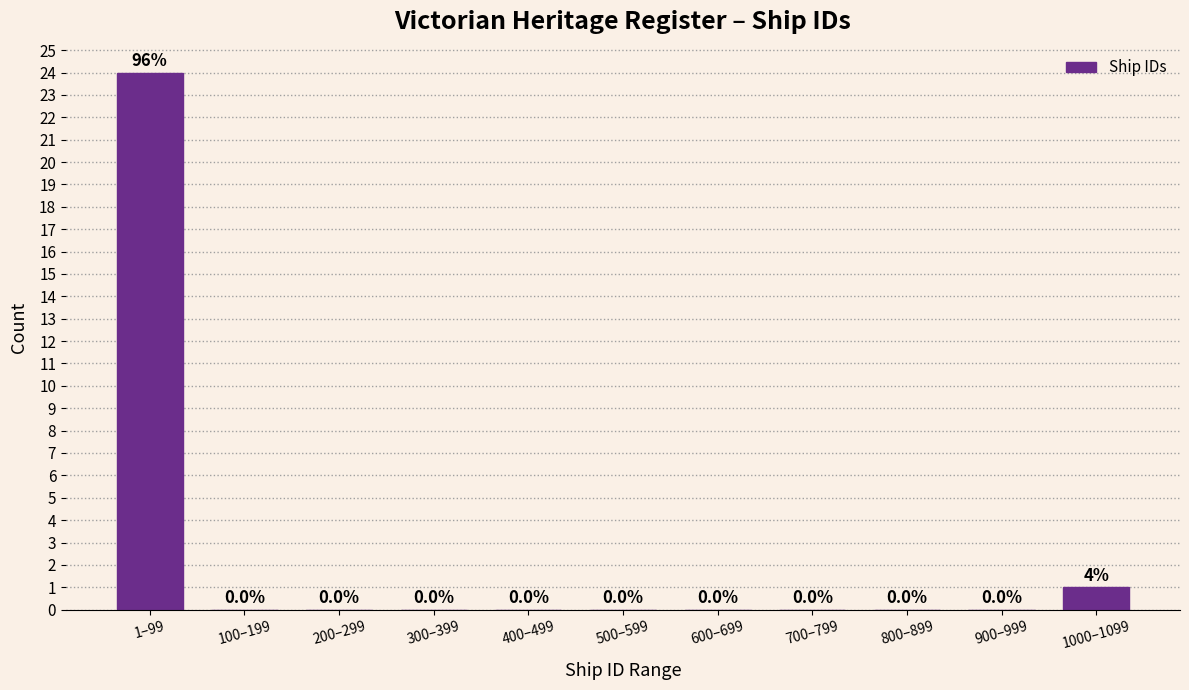

Reading left to right, extract all data points from this chart.

1–99=24	100–199=0	200–299=0	300–399=0	400–499=0	500–599=0	600–699=0	700–799=0	800–899=0	900–999=0	1000–1099=1